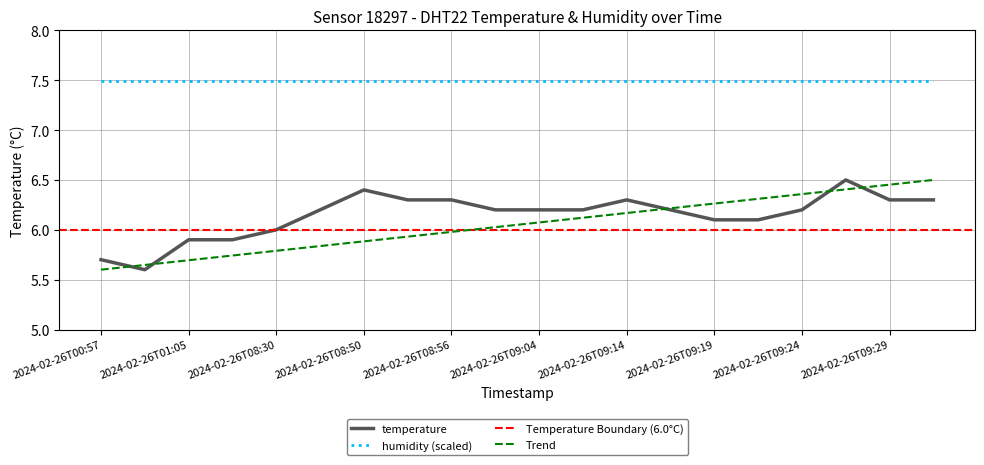

What is the minimum value shown in the chart?

5.6